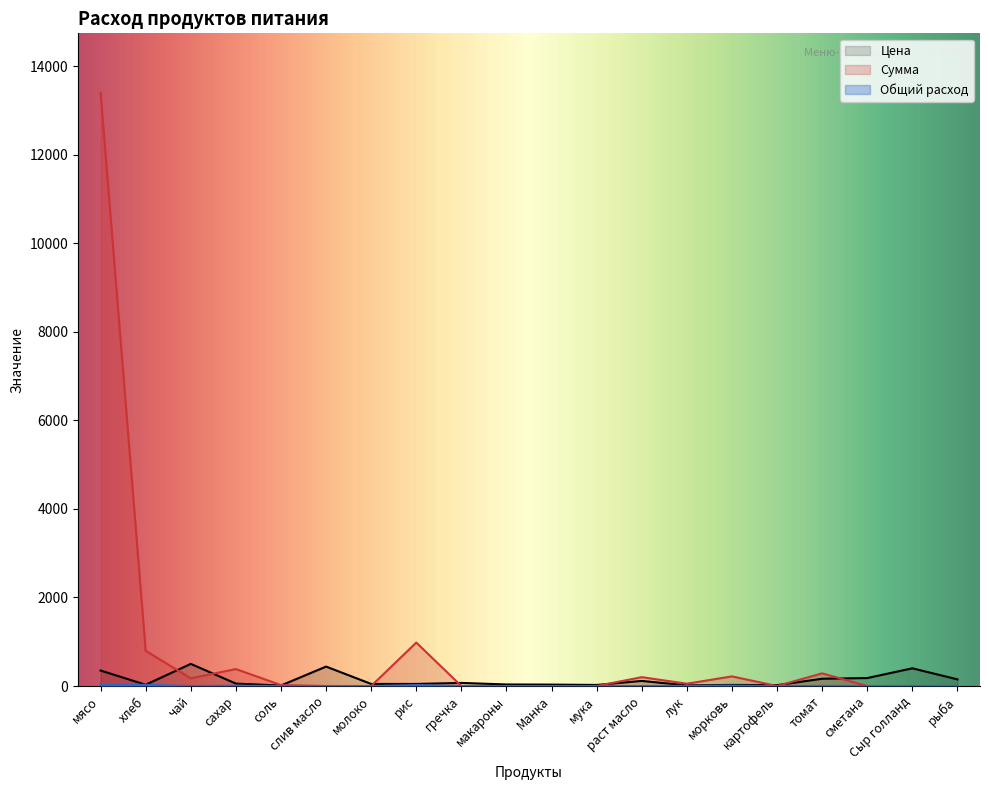

At which label does Общий расход reach its minimum?

слив масло